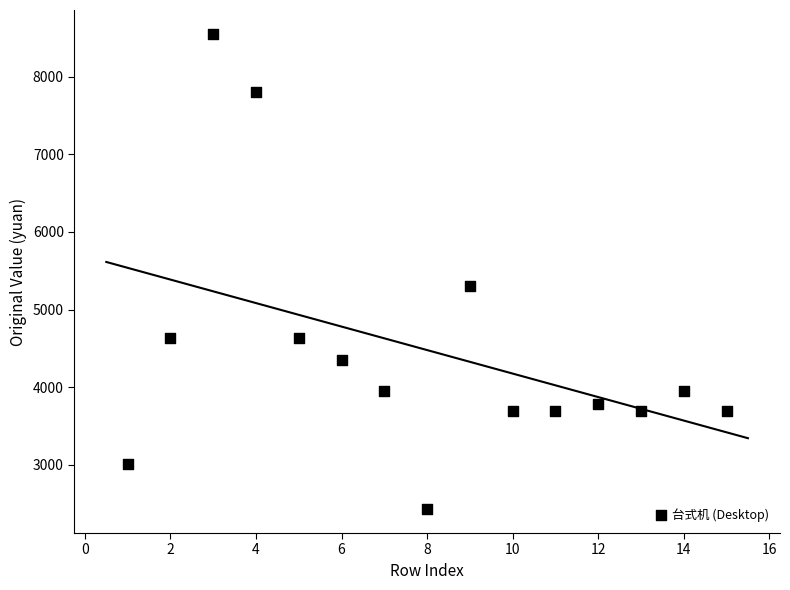

What is the range of X values (max minus min)?

14